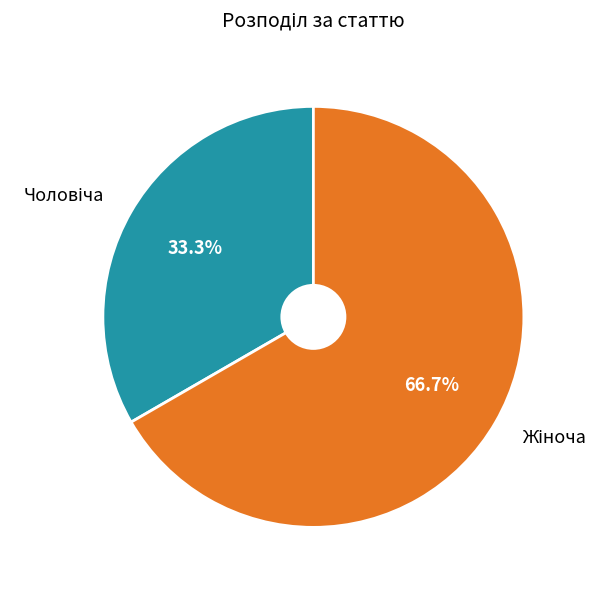

Is there any slice that represents more than half of the pie?

Yes